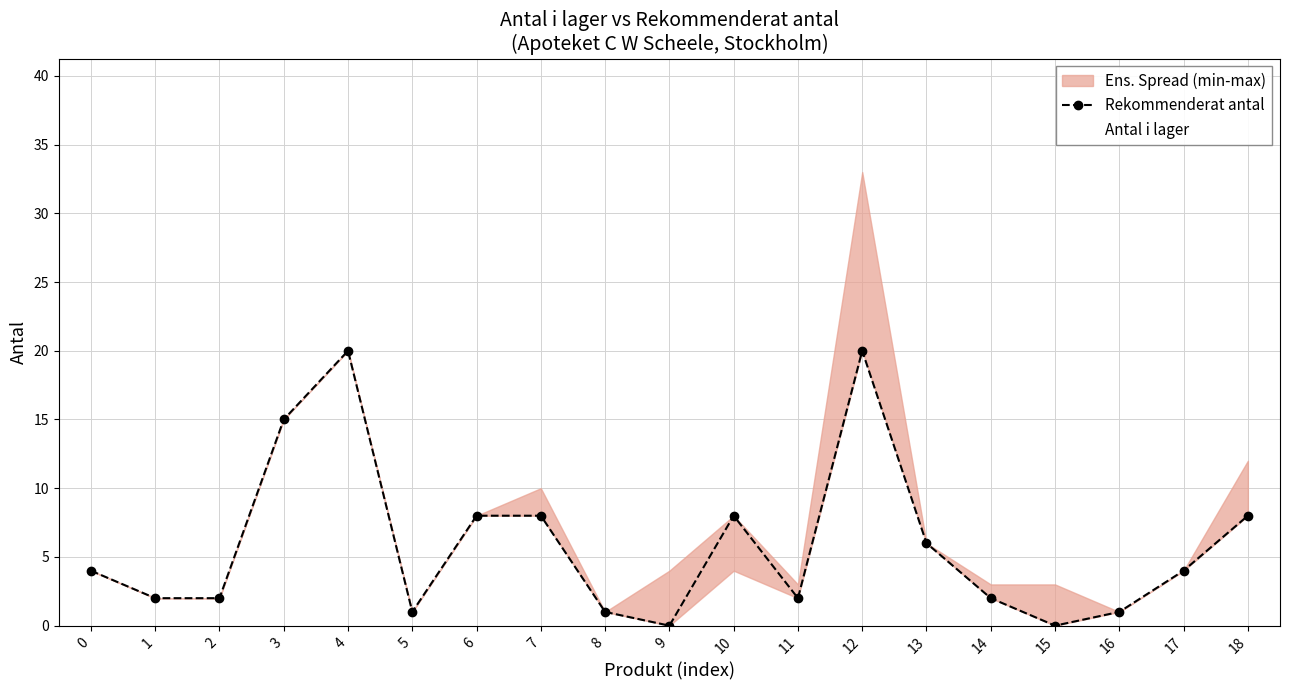

Reading left to right, what are all the values shown in this chart?

Rekommenderat antal: 0=4	1=2	2=2	3=15	4=20	5=1	6=8	7=8	8=1	9=0	10=8	11=2	12=20	13=6	14=2	15=0	16=1	17=4	18=8
Antal i lager: 0=4	1=2	2=2	3=15	4=20	5=1	6=8	7=10	8=1	9=4	10=4	11=3	12=33	13=6	14=3	15=3	16=1	17=4	18=12